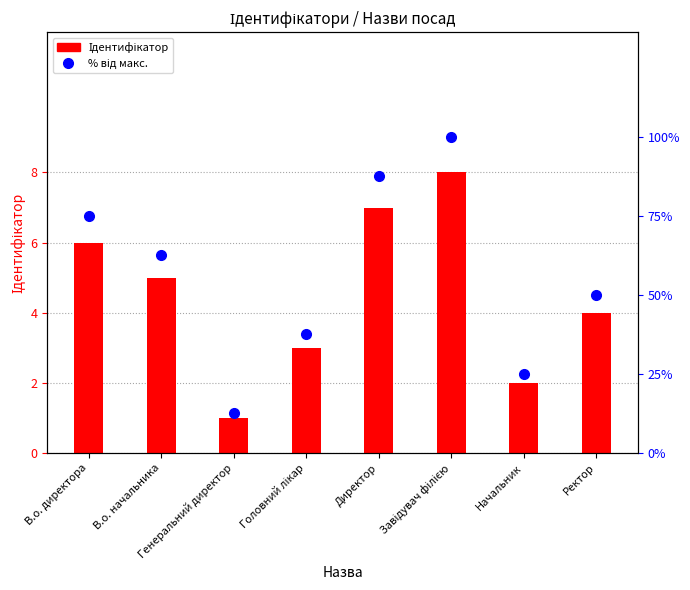

At which category is the sum across all series the highest?

Завідувач філією